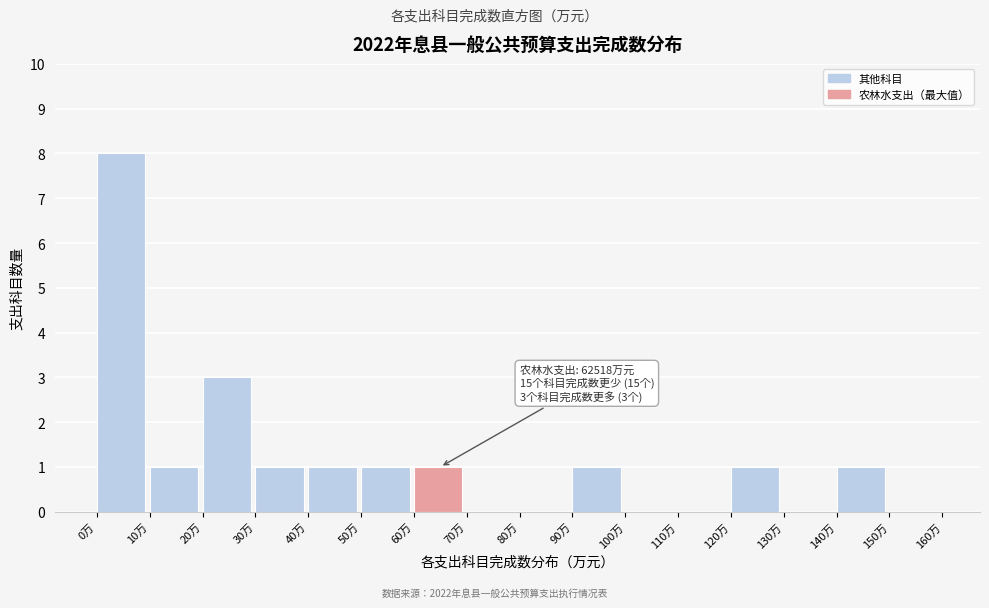

Reading left to right, transcribe all the data shown in this chart.

0万=8	10万=1	20万=3	30万=1	40万=1	50万=1	60万=1	70万=0	80万=0	90万=1	100万=0	110万=0	120万=1	130万=0	140万=1	150万=0